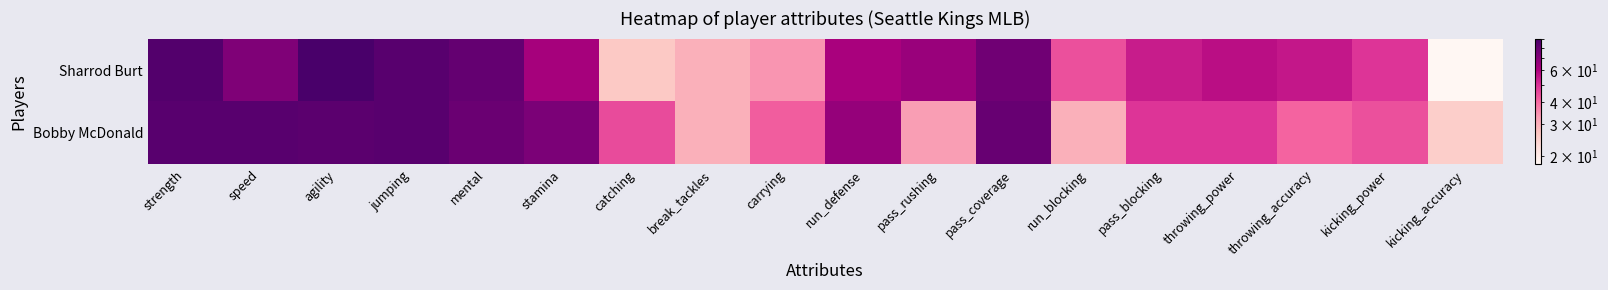

Rank the series by their average value, from lowest to highest.

Bobby McDonald, Sharrod Burt